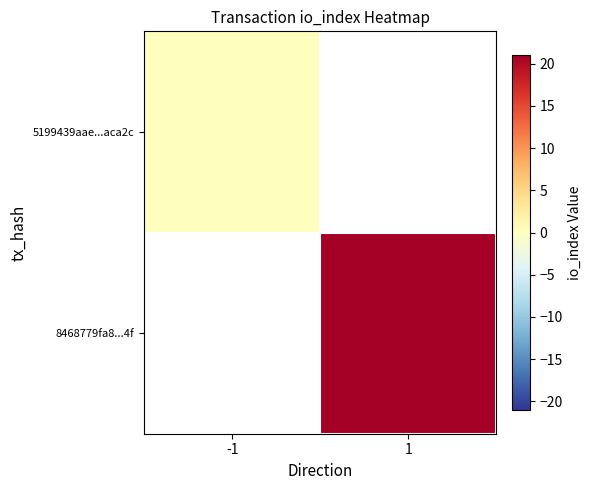

What is the greatest value displayed?

21.0